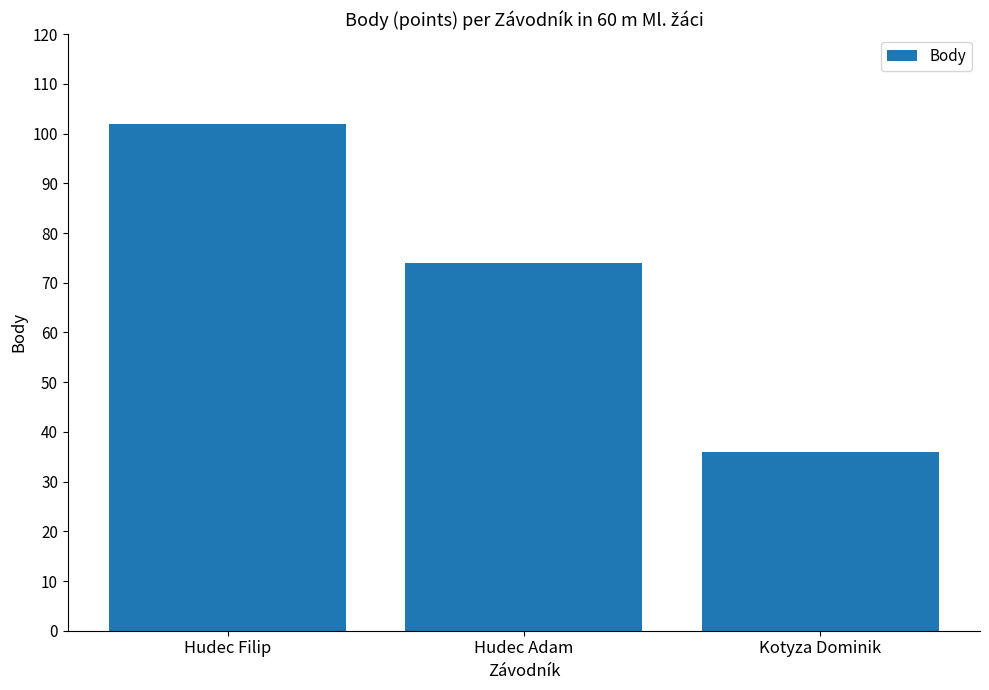

At which label is the value closest to 69?

Hudec Adam